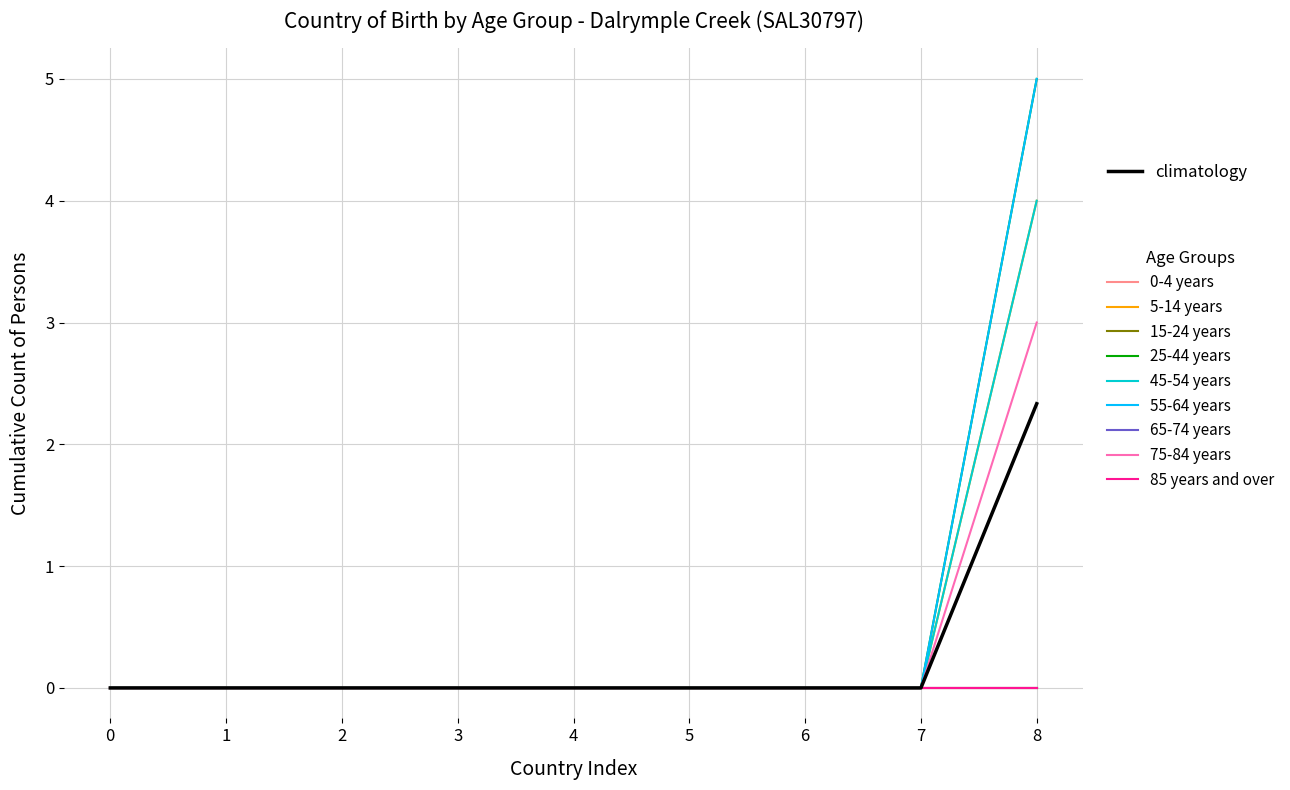

Is this an area chart (filled region under the line)?

No